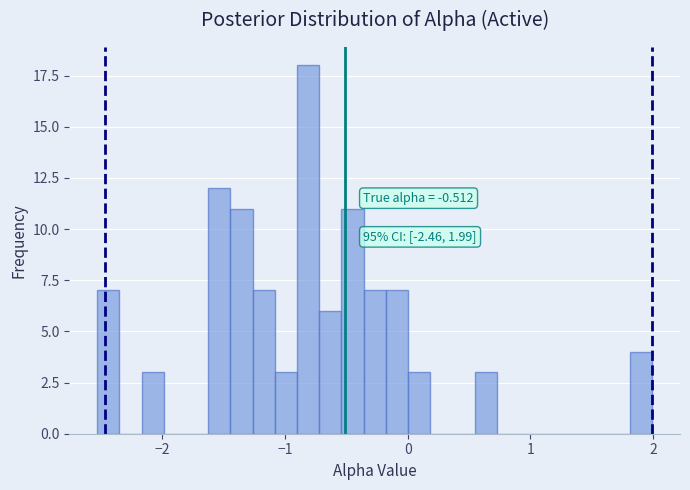

Read against the x-axis, roughly where is the centre of the tallest bar?

-0.8